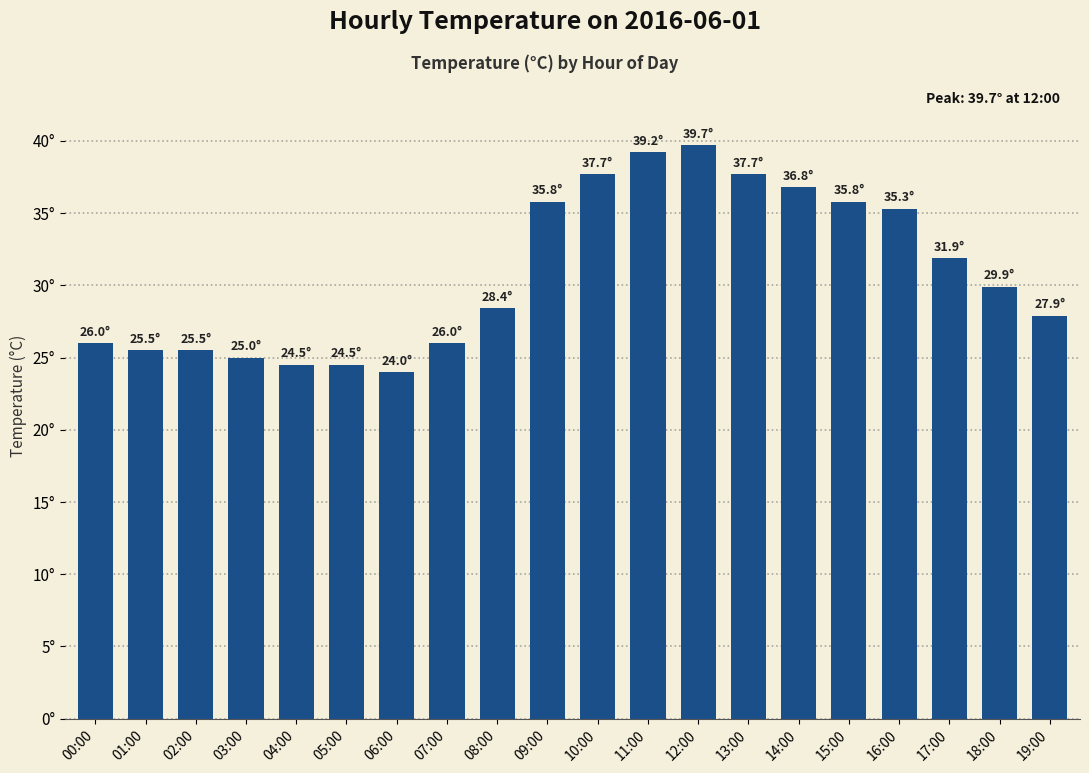

Where does the data first go above 29?

09:00